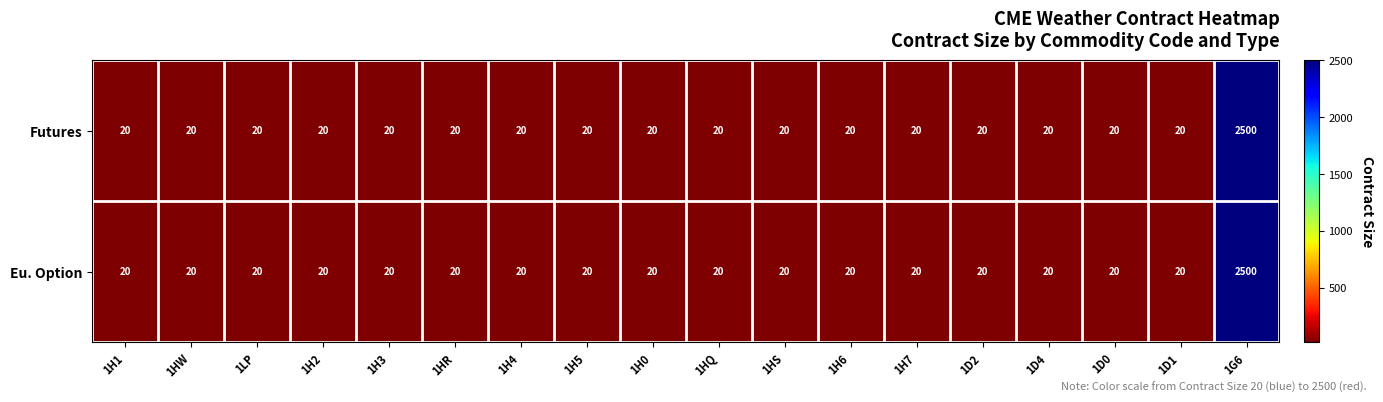

What is the sum of the Eu. Option values at 1D4 and 1D0?

40